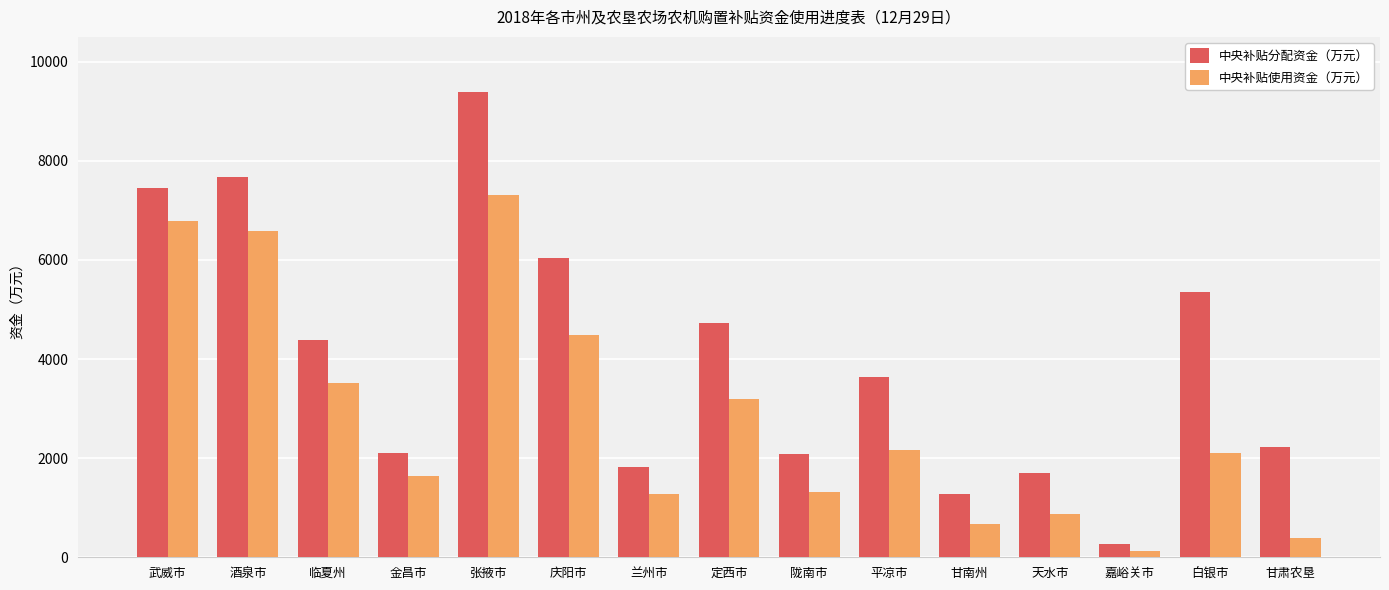

The value of 中央补贴分配资金（万元） at 白银市 is 5356.4. True or false?

True